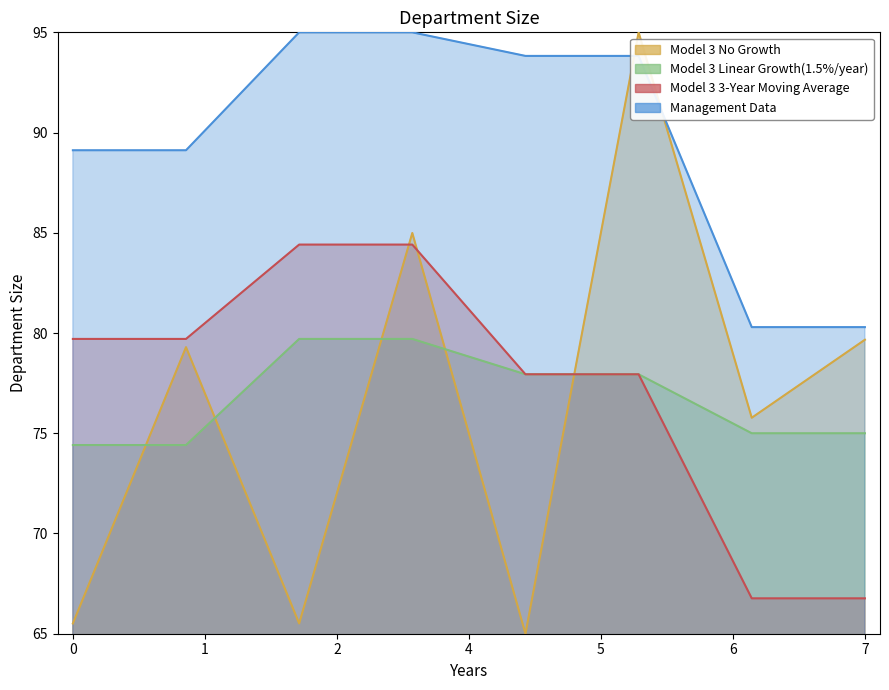

Between 2010-08-11 S and 2005-07-29 A, which series saw the biggest shift?

r252